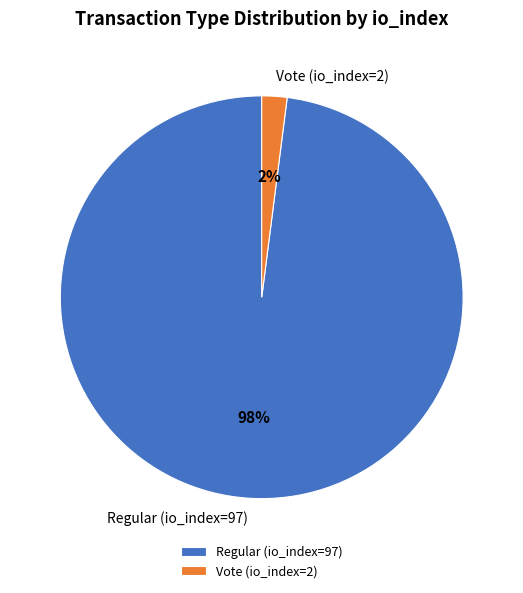

Which category has the smallest portion of the pie?

Vote (io_index=2)